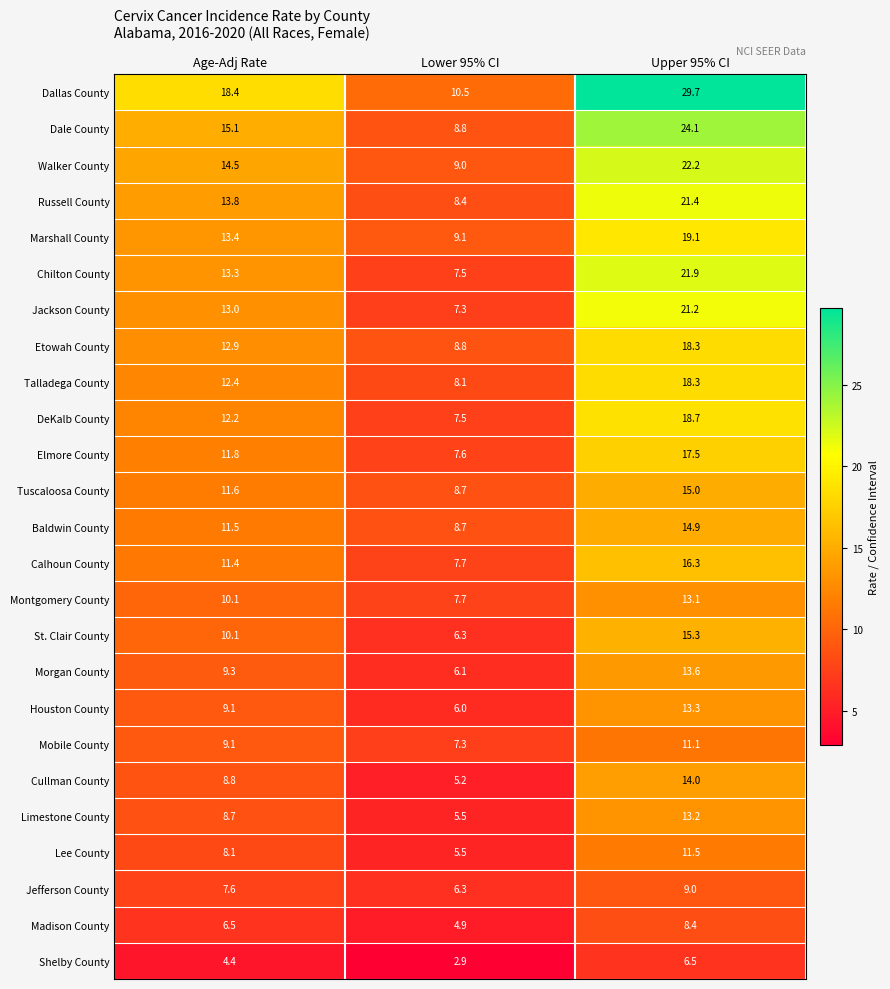

What is the sum of the Jefferson County values at Upper 95% CI and Age-Adj Rate?

16.6